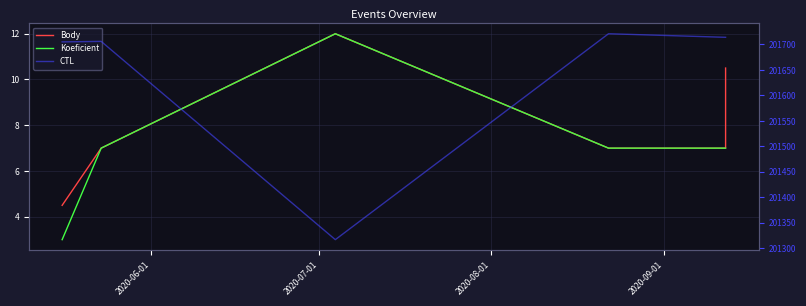

Which series has the largest total across all categories?

CTL